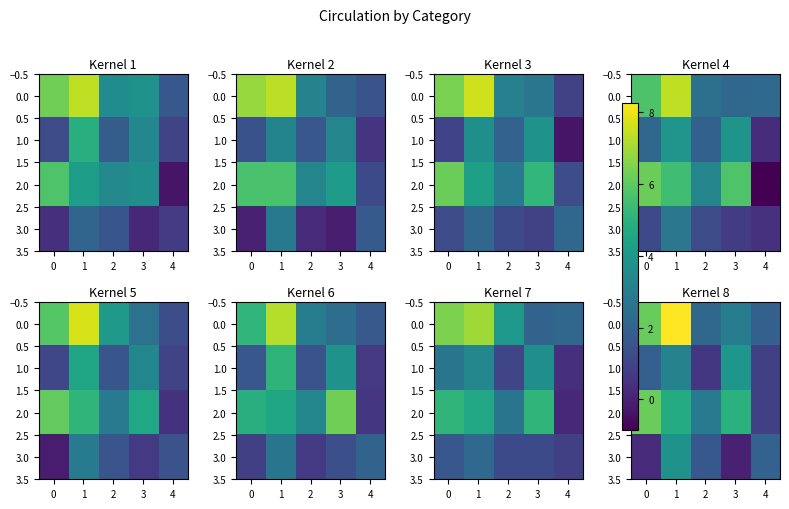

What is the average value of the 3.0 series?

1.5